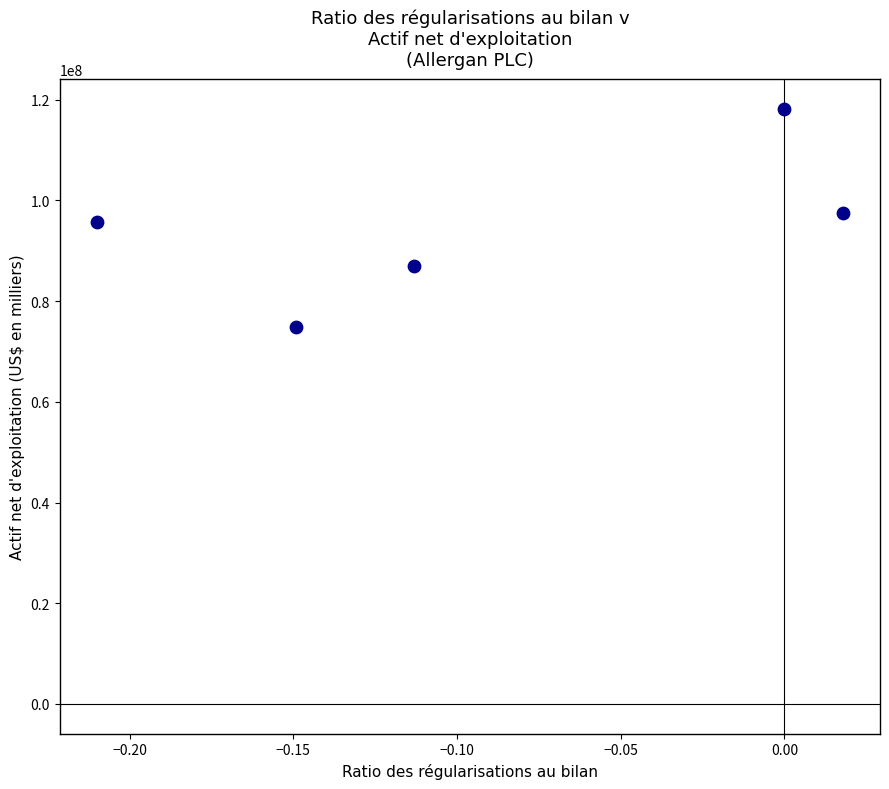

What is the range of Y values (max minus min)?

43279700